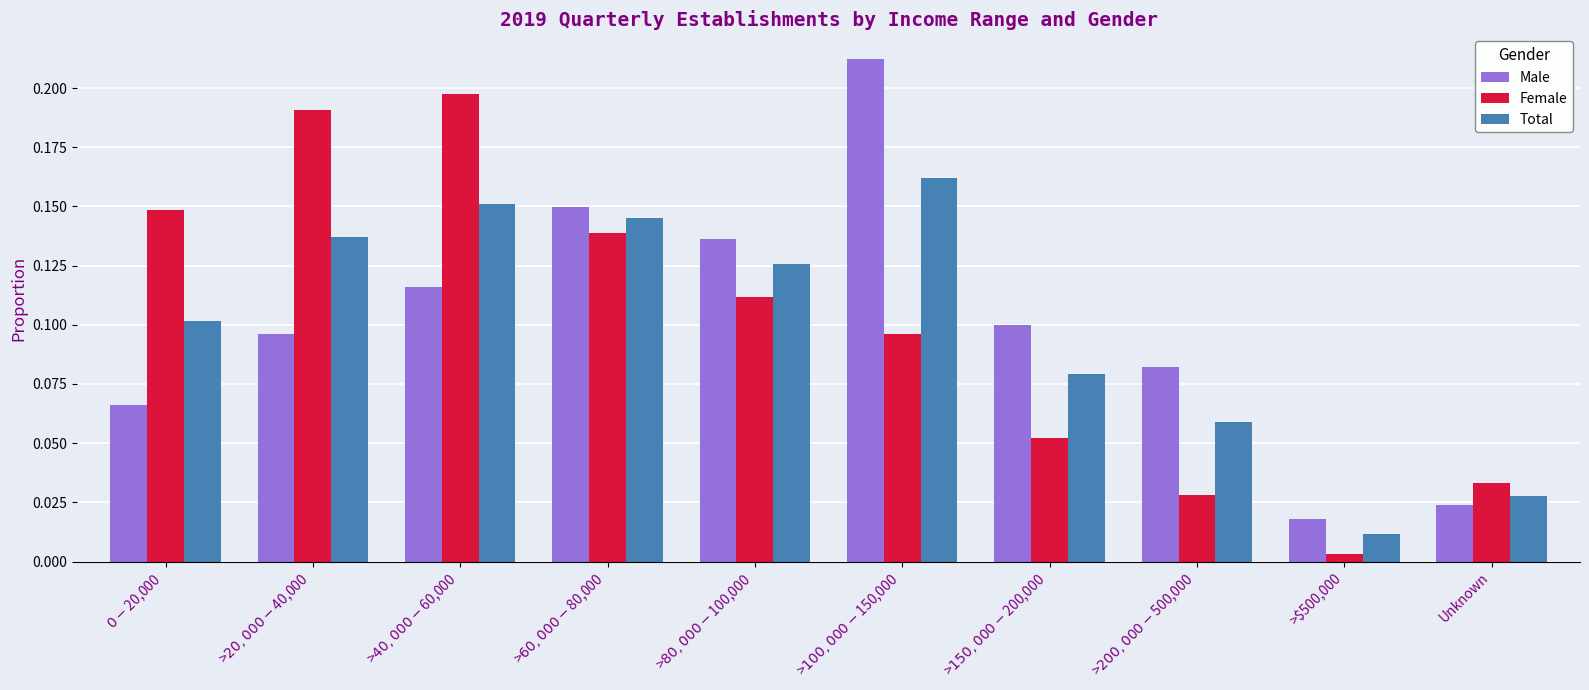

Are the bars grouped side by side (vs. stacked)?

Yes